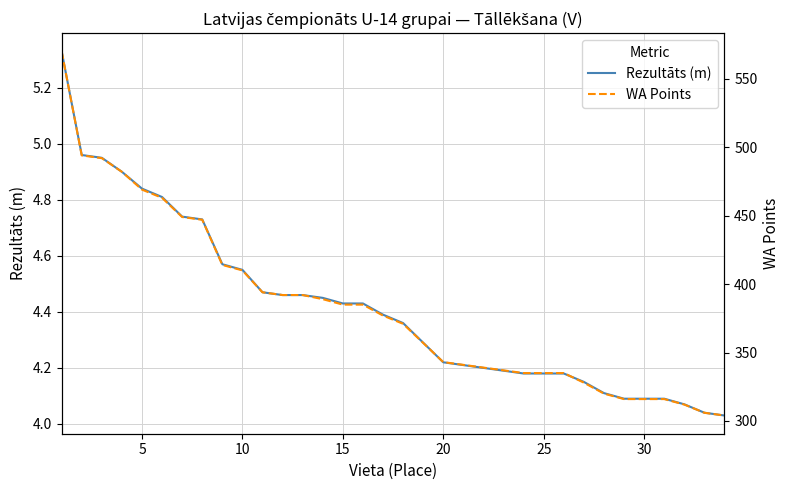

Is the value of WA Points at 25 greater than the value of Rezultāts (m) at 20?

Yes